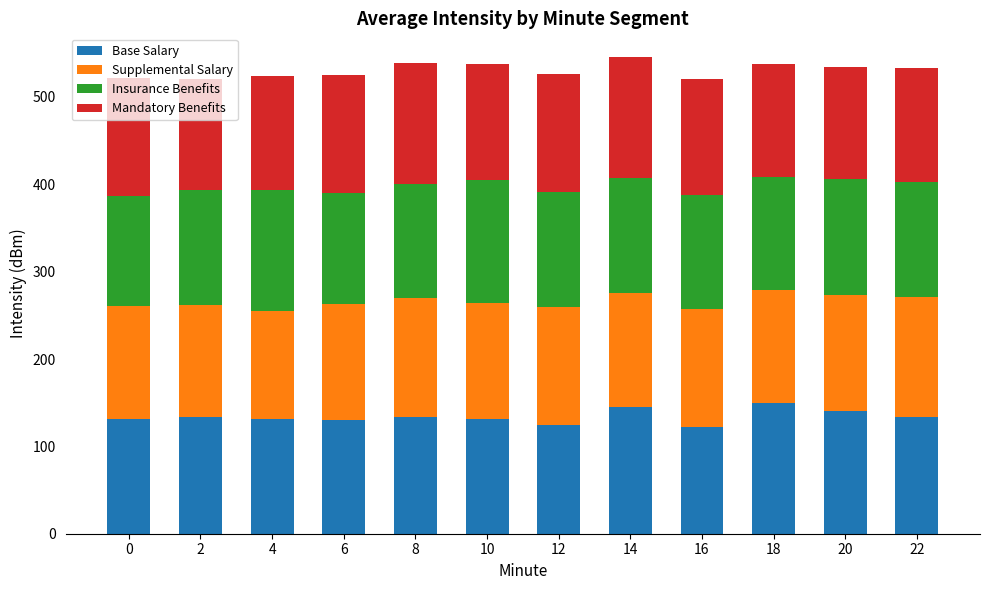

What is the total value across all series at 6?

525.5